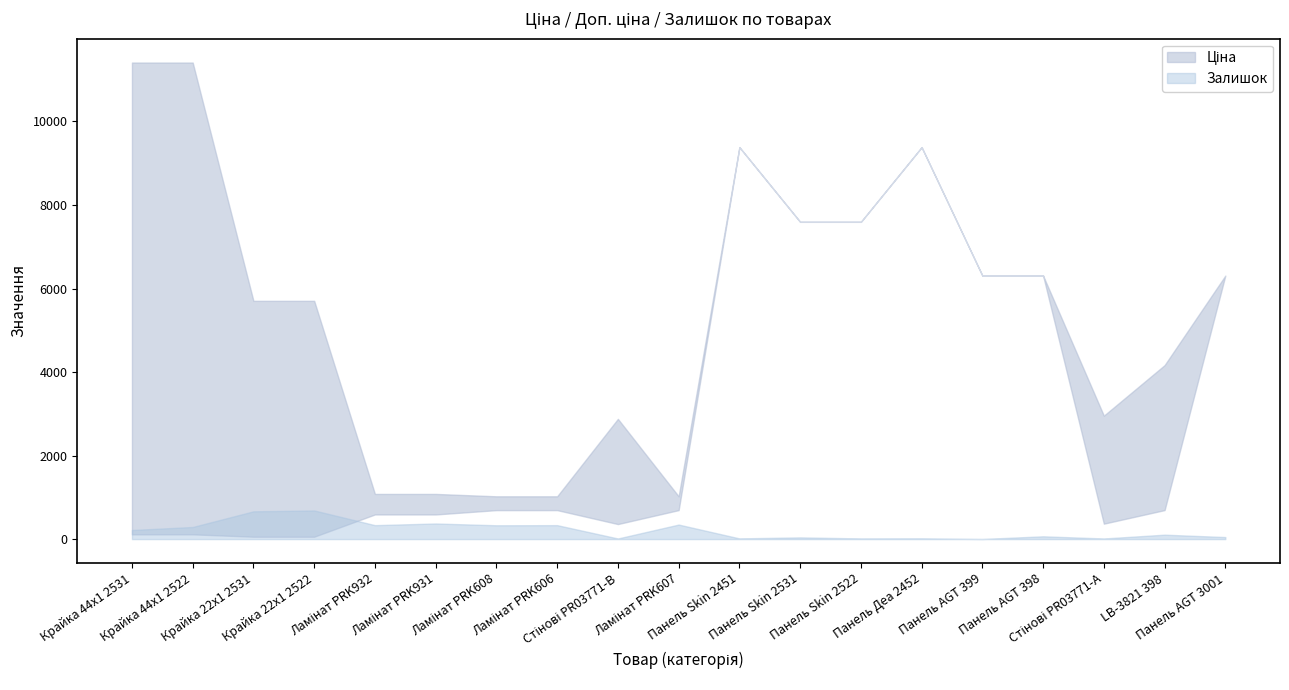

At Стінові PR03771-B, list the series in order from smallest to largest.

Залишок, Ціна, Доп. ціна